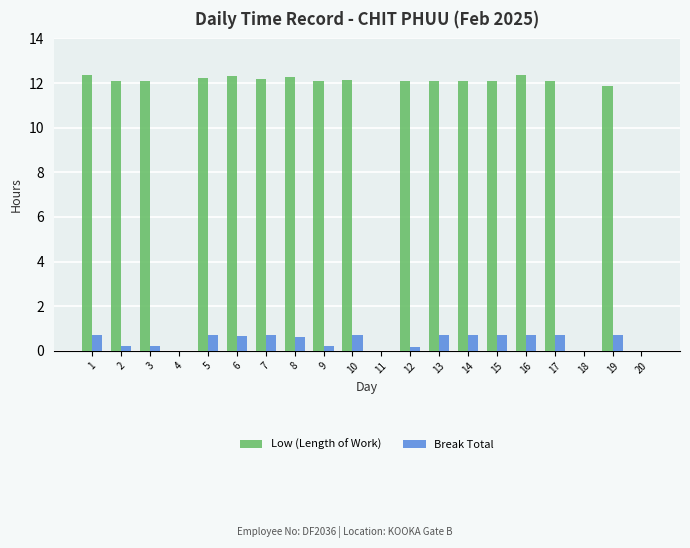

What is the sum of all Low (Length of Work) values?

194.4